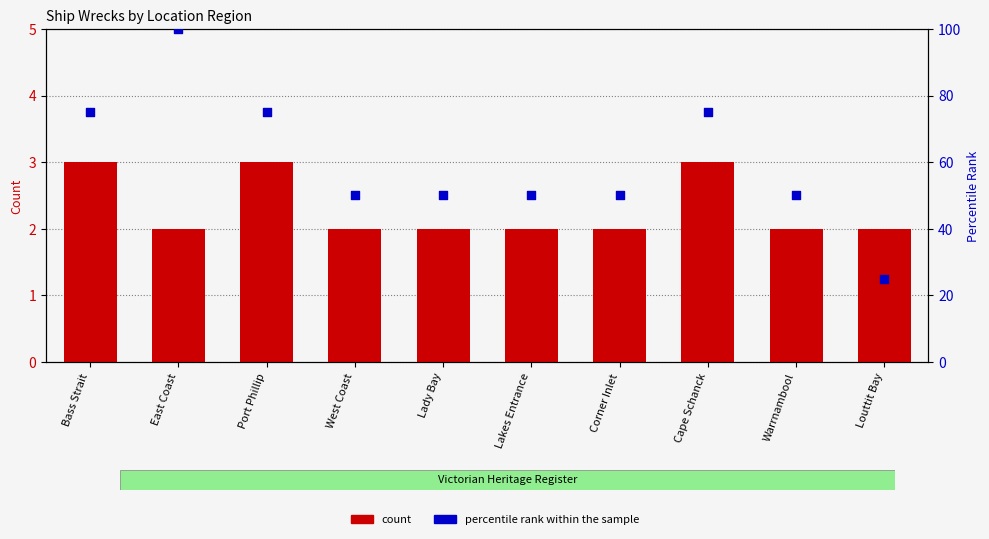

At how many categories does at least one series exceed 88?

1